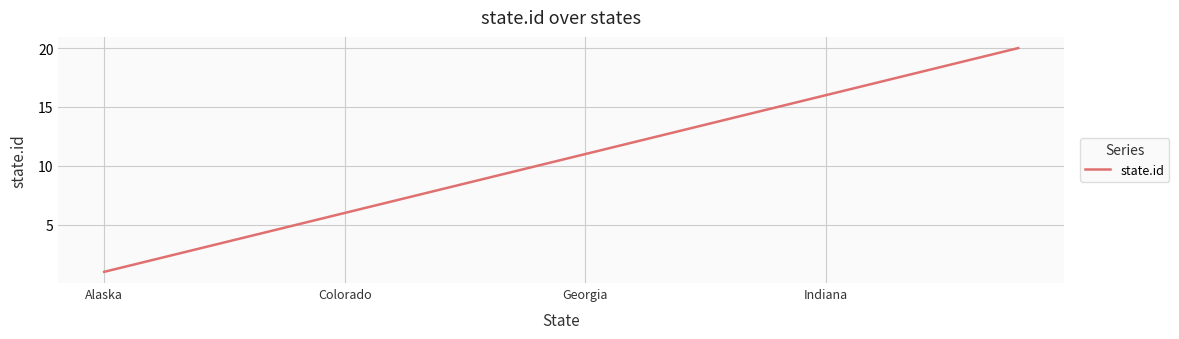

How many lines are shown in the chart?

1